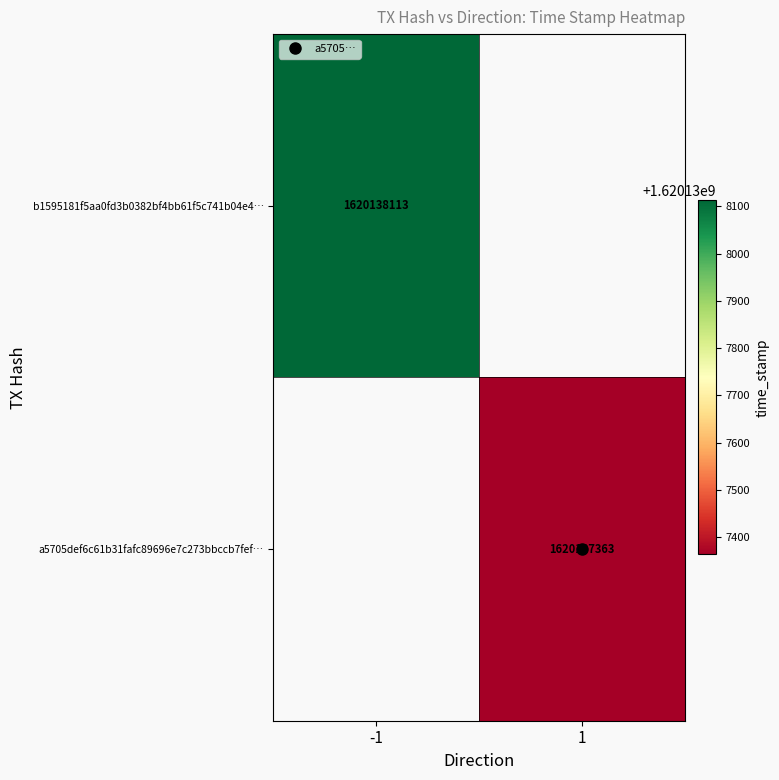

Which has a higher value, direction or time_stamp?

time_stamp